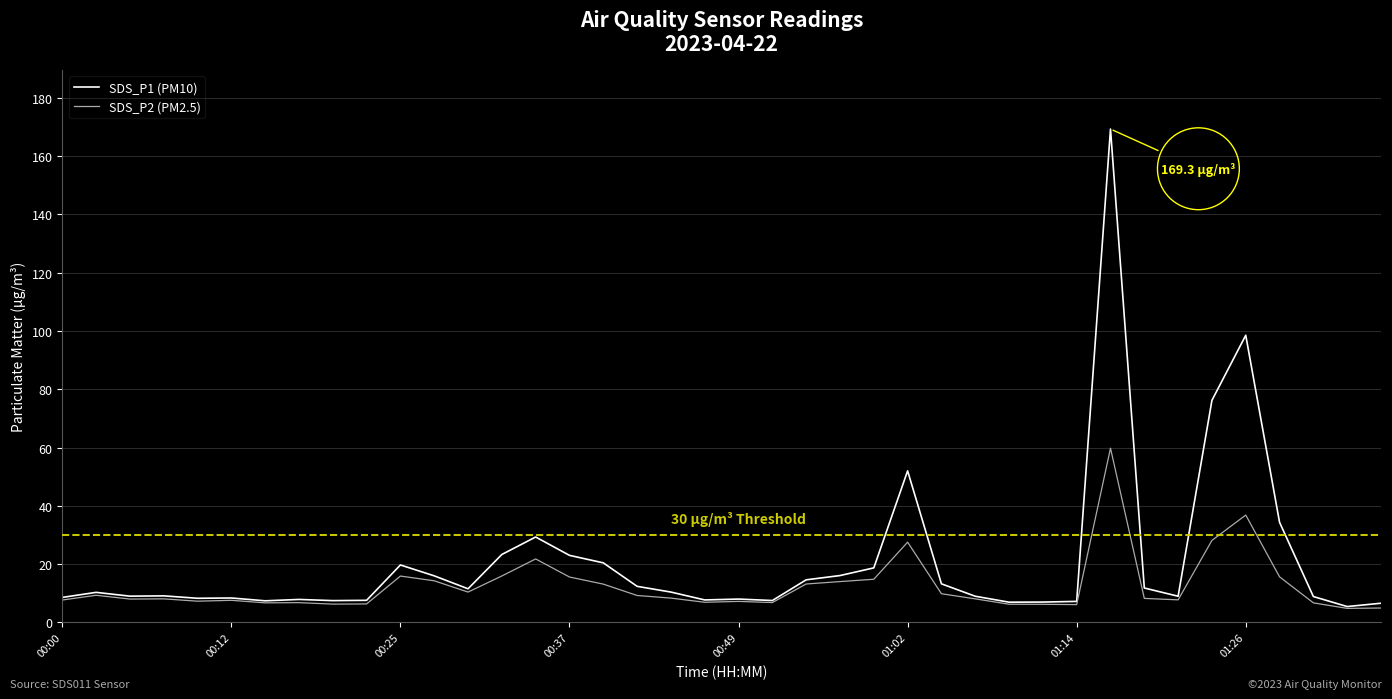

Which series has the largest range (max minus min)?

SDS_P1 (PM10)